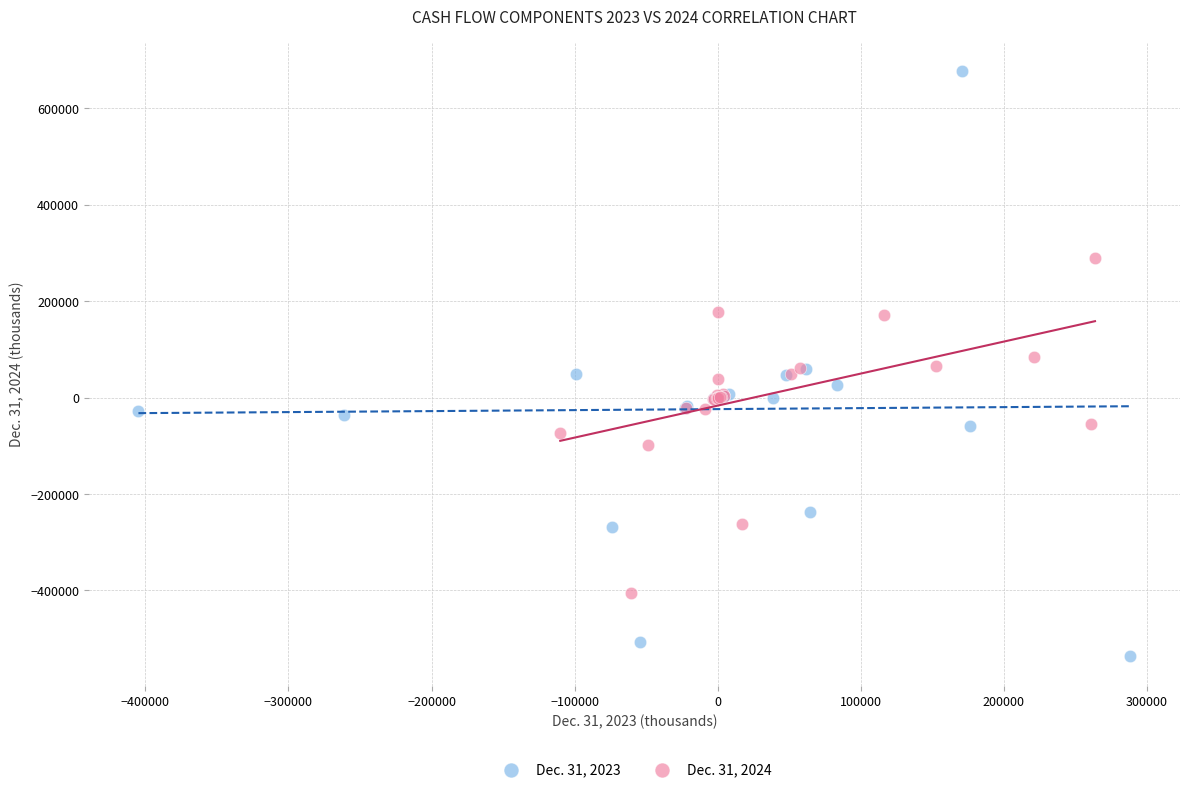

Which series has the largest Y range (max minus min)?

Dec. 31, 2023